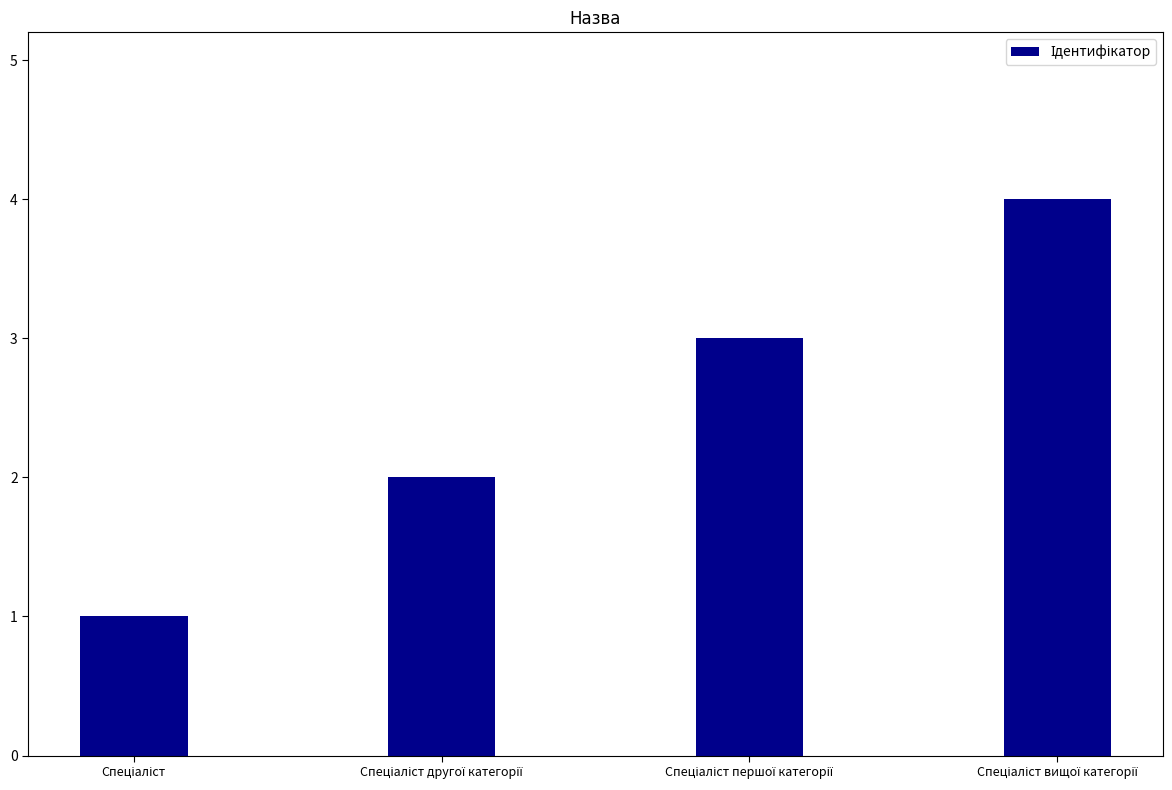

What is the sum of all values?

10